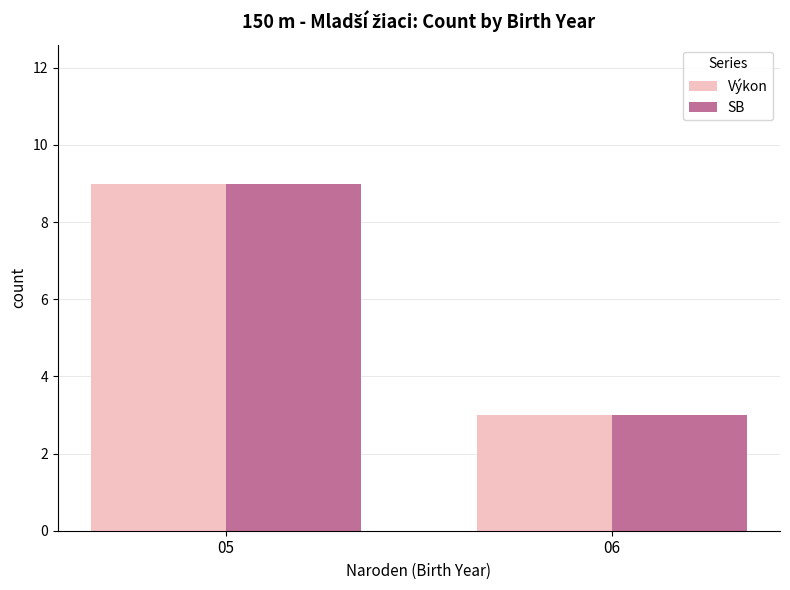

The SB series shows 16 at 05. True or false?

False